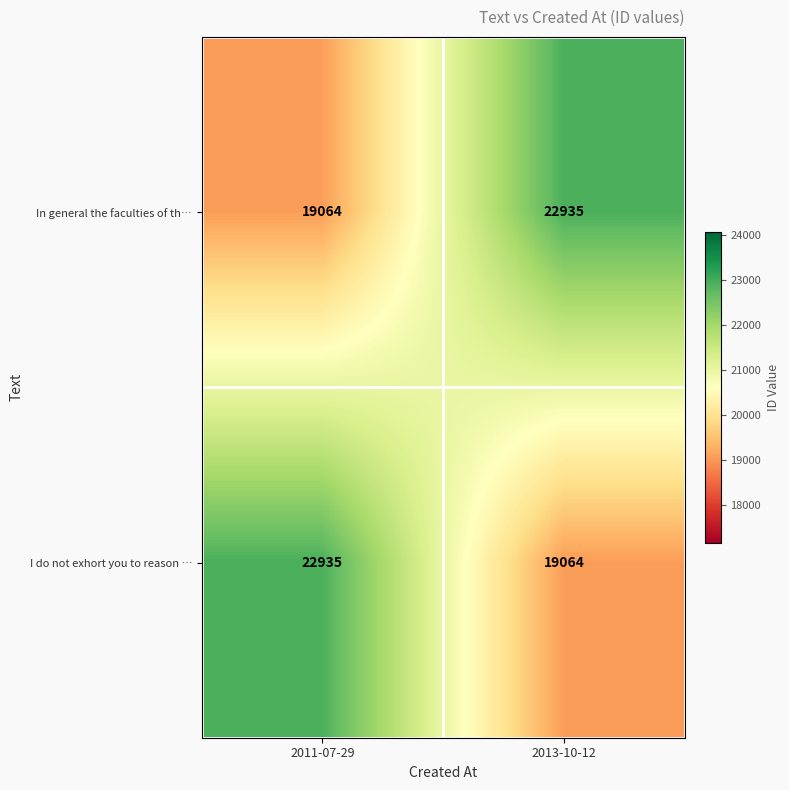

What is the sum of the I do not exhort you to reason … values at 2013-10-12 and 2011-07-29?

41999